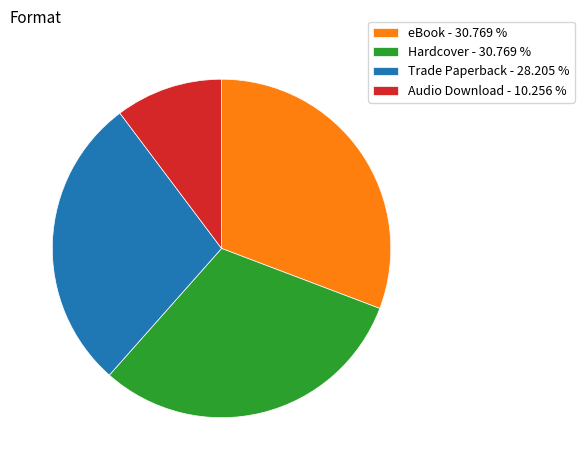

What is the ratio of the value at eBook - 30.769 % to the value at Hardcover - 30.769 %?

1.0